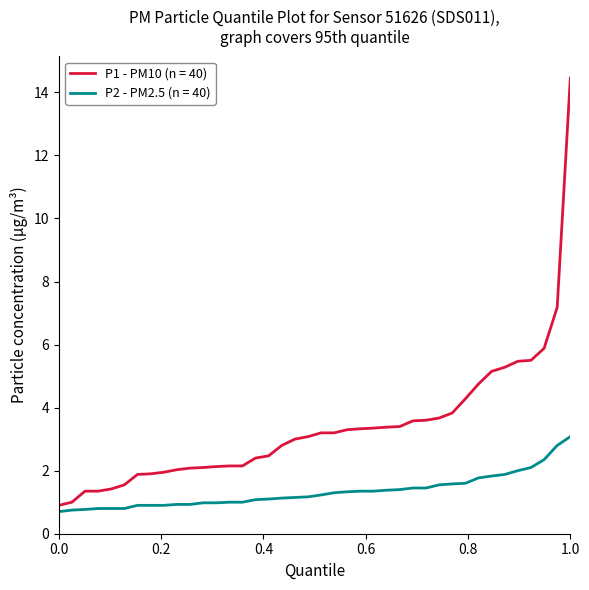

Rank the series by their maximum value, from highest to lowest.

P1 - PM10 (n = 40), P2 - PM2.5 (n = 40)